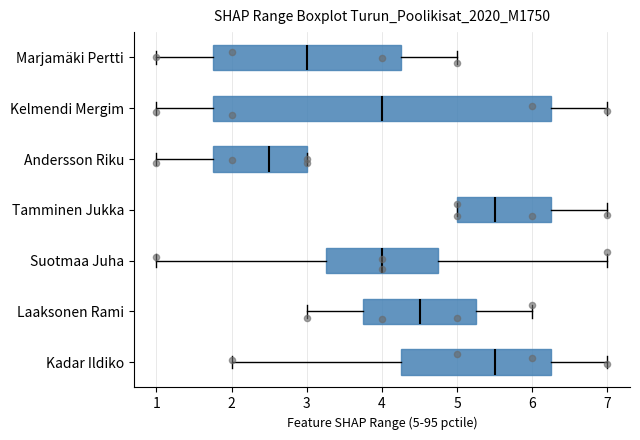

Reading bottom to top, transcribe this box plot: for each box, give where its median line is, the range the box spans, and where its two whiskers end, as read against the x-axis. The values are not printed on the chart, so give them approximately, as read against the axis.

Kadar Ildiko: median 5.5, box 4.3 to 6.3, whiskers 2.0 to 7.0
Laaksonen Rami: median 4.5, box 3.8 to 5.3, whiskers 3.0 to 6.0
Suotmaa Juha: median 4.0, box 3.3 to 4.8, whiskers 1.0 to 7.0
Tamminen Jukka: median 5.5, box 5.0 to 6.3, whiskers 5.0 to 7.0
Andersson Riku: median 2.5, box 1.8 to 3.0, whiskers 1.0 to 3.0
Kelmendi Mergim: median 4.0, box 1.8 to 6.3, whiskers 1.0 to 7.0
Marjamäki Pertti: median 3.0, box 1.8 to 4.3, whiskers 1.0 to 5.0